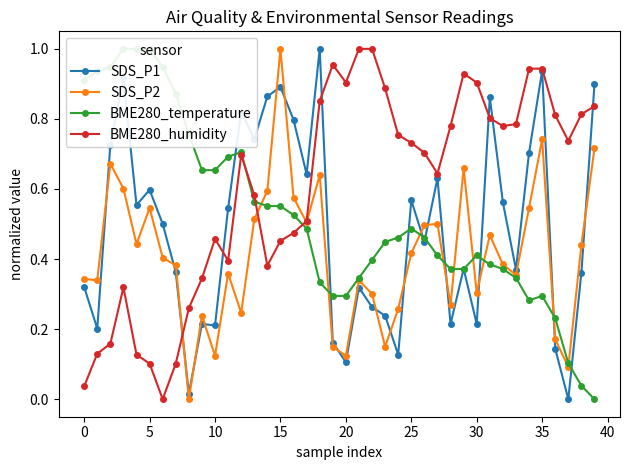

The value of SDS_P1 at 27 is 0.6. True or false?

True